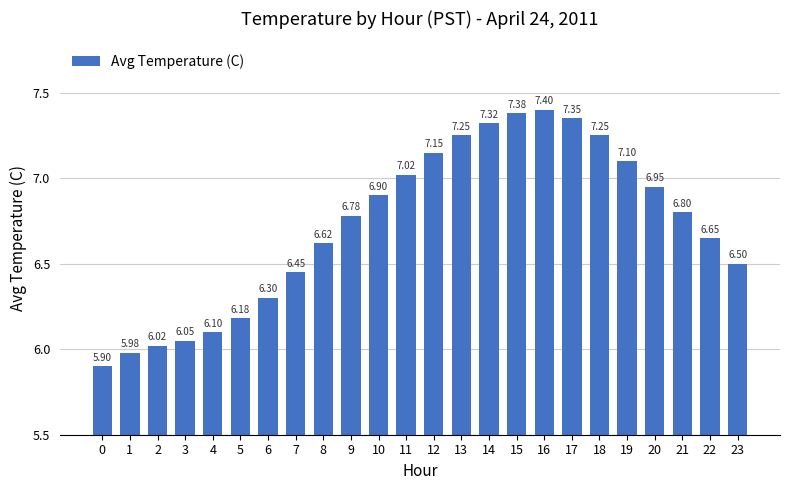

How many categories are shown in the chart?

24